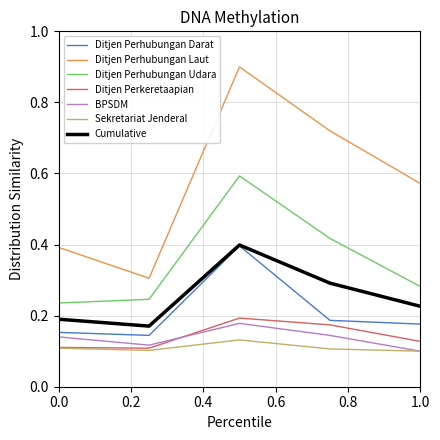

Which series has the largest total across all categories?

Ditjen Perhubungan Laut